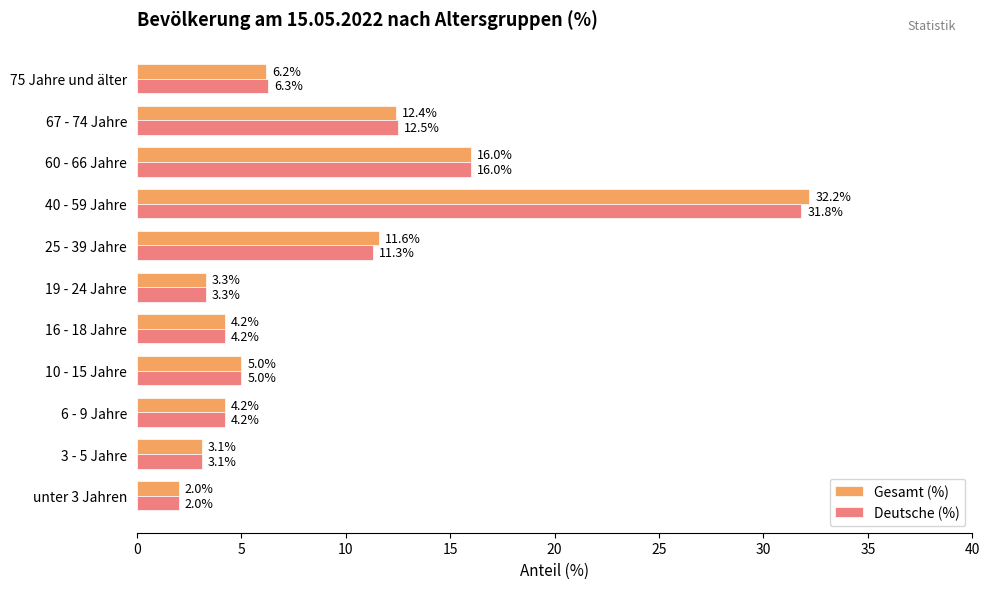

At how many categories does at least one series exceed 6?

5